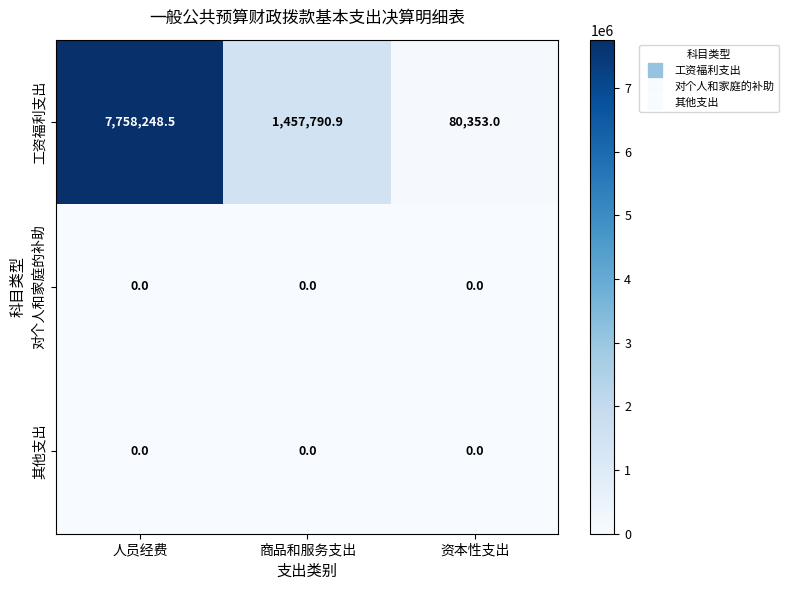

True or false: 对个人和家庭的补助 has a value of 0.0 at 资本性支出.

True